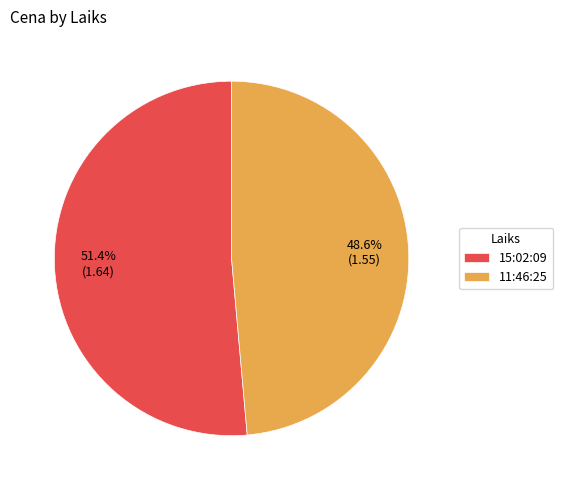

To the nearest percent, what portion does 11:46:25 represent?

49%